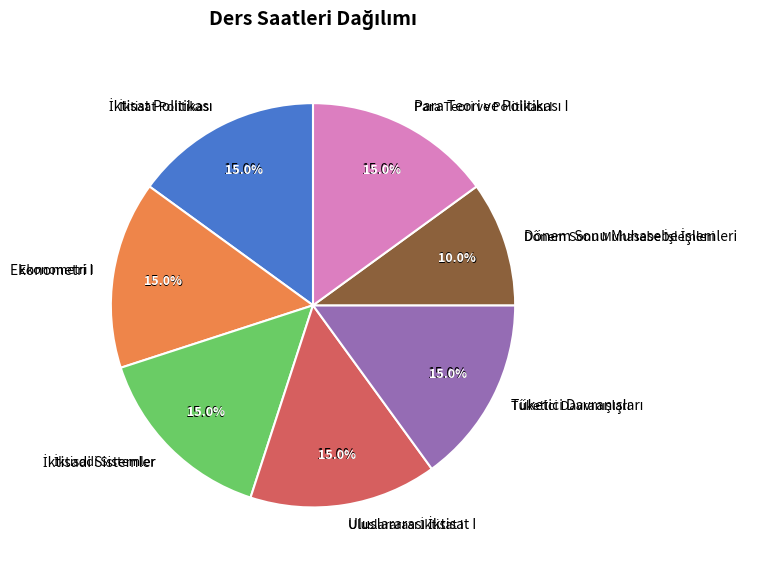

To the nearest percent, what is the average slice percentage?

14%